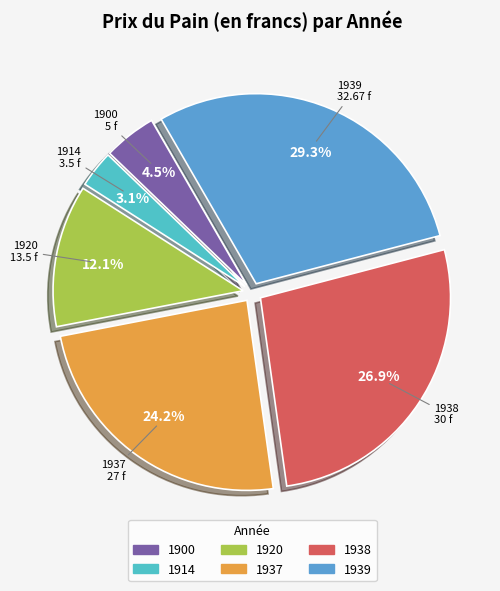

How many slices are in this pie chart?

6